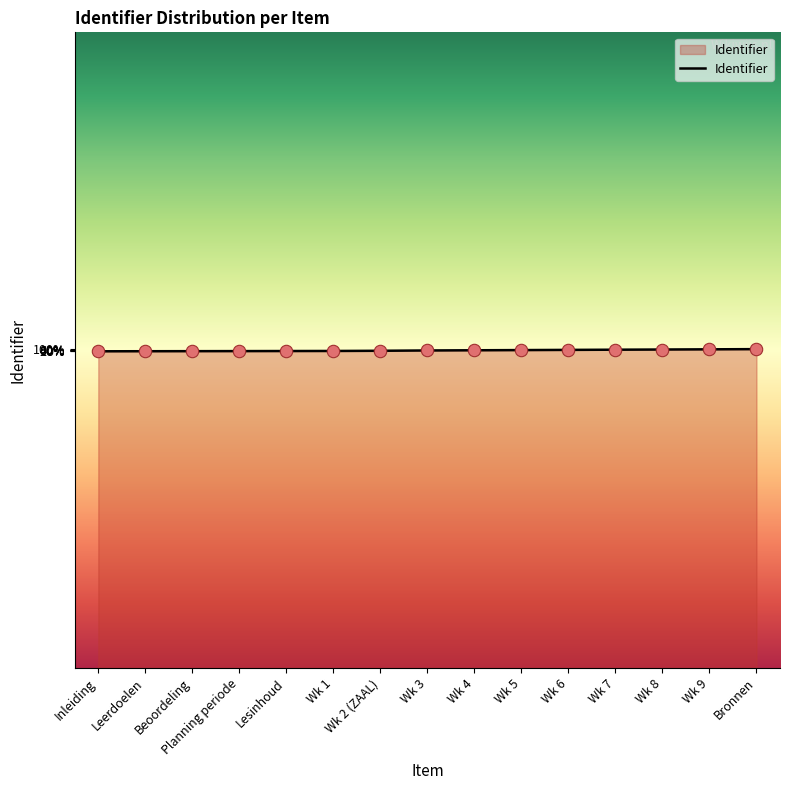

Between Planning periode and Leerdoelen, which is larger?

Planning periode